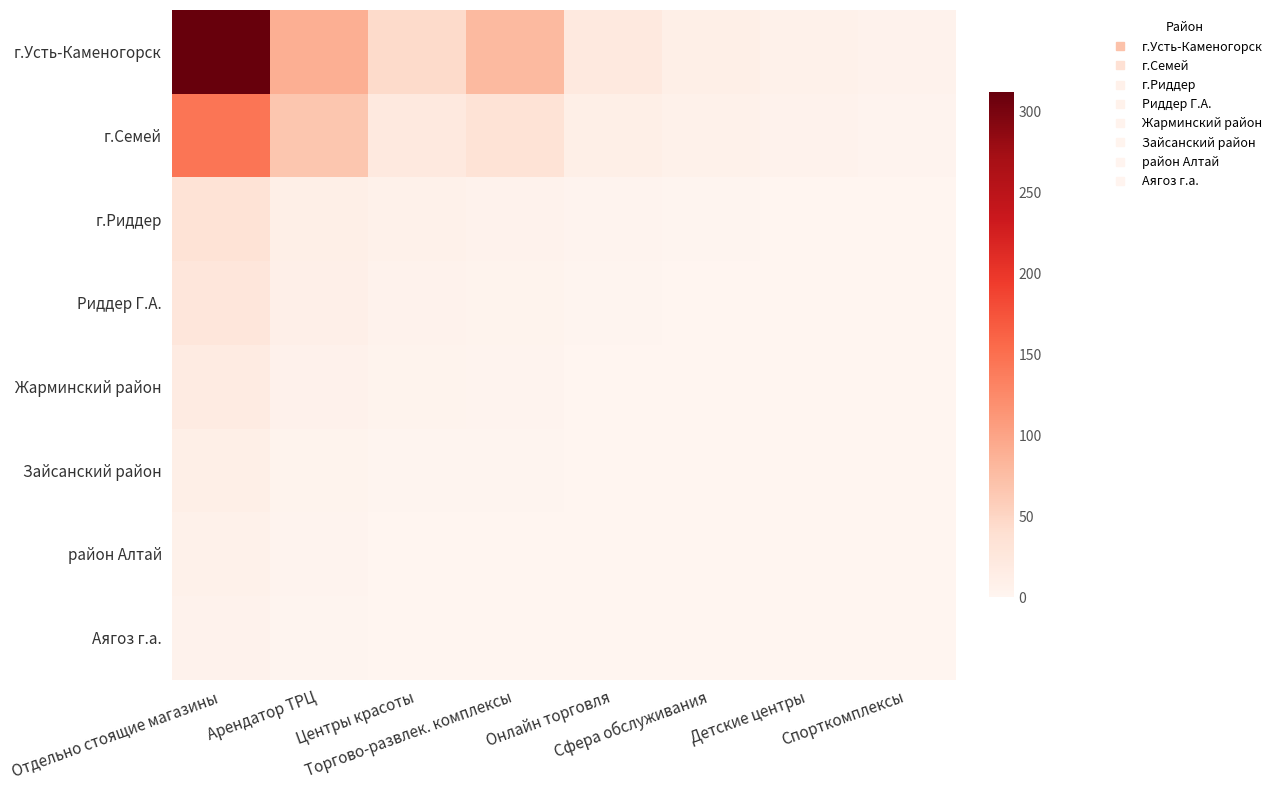

Reading right to left, extract all data points from this chart.

г.Усть-Каменогорск: Спорткомплексы=5	Детские центры=8	Сфера обслуживания=12	Онлайн торговля=23	Торгово-развлек. комплексы=78	Центры красоты=45	Арендатор ТРЦ=89	Отдельно стоящие магазины=312
г.Семей: Спорткомплексы=3	Детские центры=5	Сфера обслуживания=8	Онлайн торговля=12	Торгово-развлек. комплексы=34	Центры красоты=23	Арендатор ТРЦ=67	Отдельно стоящие магазины=145
г.Риддер: Спорткомплексы=0	Детские центры=1	Сфера обслуживания=2	Онлайн торговля=3	Торгово-развлек. комплексы=5	Центры красоты=8	Арендатор ТРЦ=12	Отдельно стоящие магазины=34
Риддер Г.А.: Спорткомплексы=0	Детские центры=1	Сфера обслуживания=1	Онлайн торговля=2	Торгово-развлек. комплексы=4	Центры красоты=6	Арендатор ТРЦ=10	Отдельно стоящие магазины=28
Жарминский район: Спорткомплексы=0	Детские центры=0	Сфера обслуживания=1	Онлайн торговля=1	Торгово-развлек. комплексы=3	Центры красоты=4	Арендатор ТРЦ=7	Отдельно стоящие магазины=18
Зайсанский район: Спорткомплексы=0	Детские центры=0	Сфера обслуживания=0	Онлайн торговля=1	Торгово-развлек. комплексы=2	Центры красоты=2	Арендатор ТРЦ=4	Отдельно стоящие магазины=12
район Алтай: Спорткомплексы=0	Детские центры=0	Сфера обслуживания=0	Онлайн торговля=0	Торгово-развлек. комплексы=1	Центры красоты=1	Арендатор ТРЦ=3	Отдельно стоящие магазины=8
Аягоз г.а.: Спорткомплексы=0	Детские центры=0	Сфера обслуживания=0	Онлайн торговля=0	Торгово-развлек. комплексы=1	Центры красоты=1	Арендатор ТРЦ=2	Отдельно стоящие магазины=6